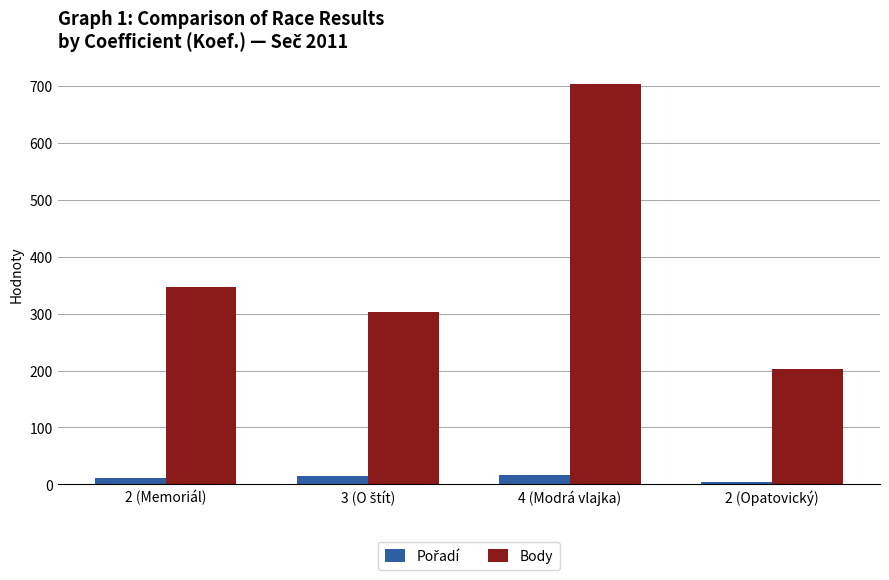

What is the minimum value for Body?

202